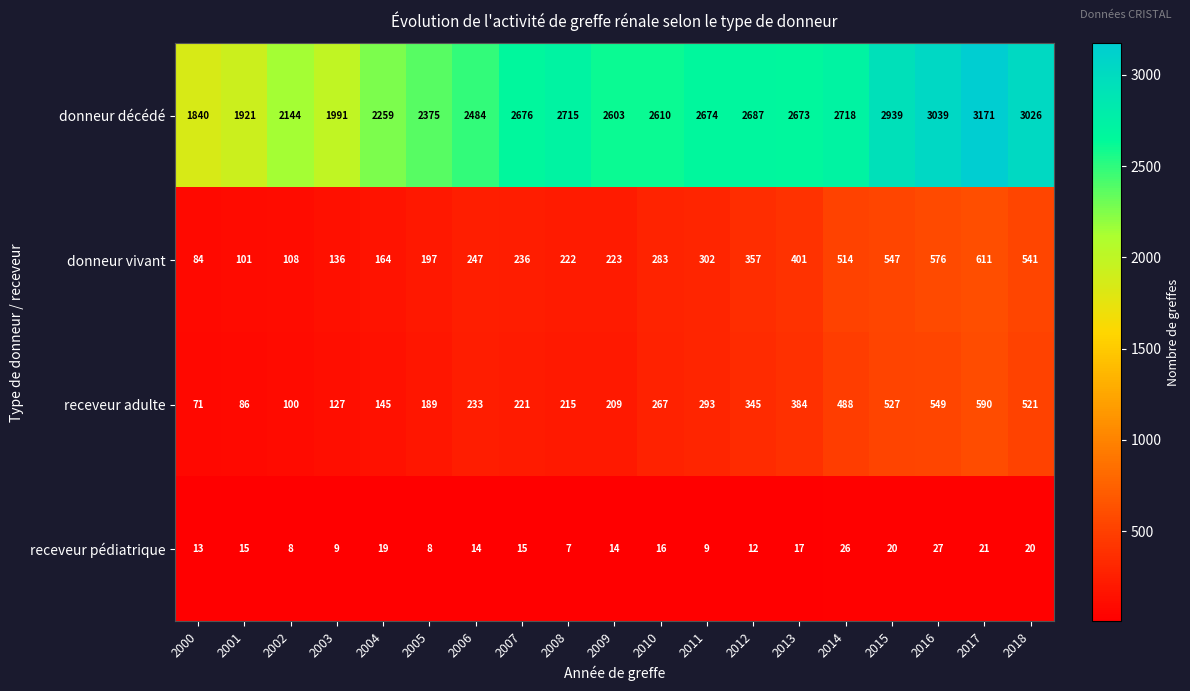

Count the number of categories in the chart.

19